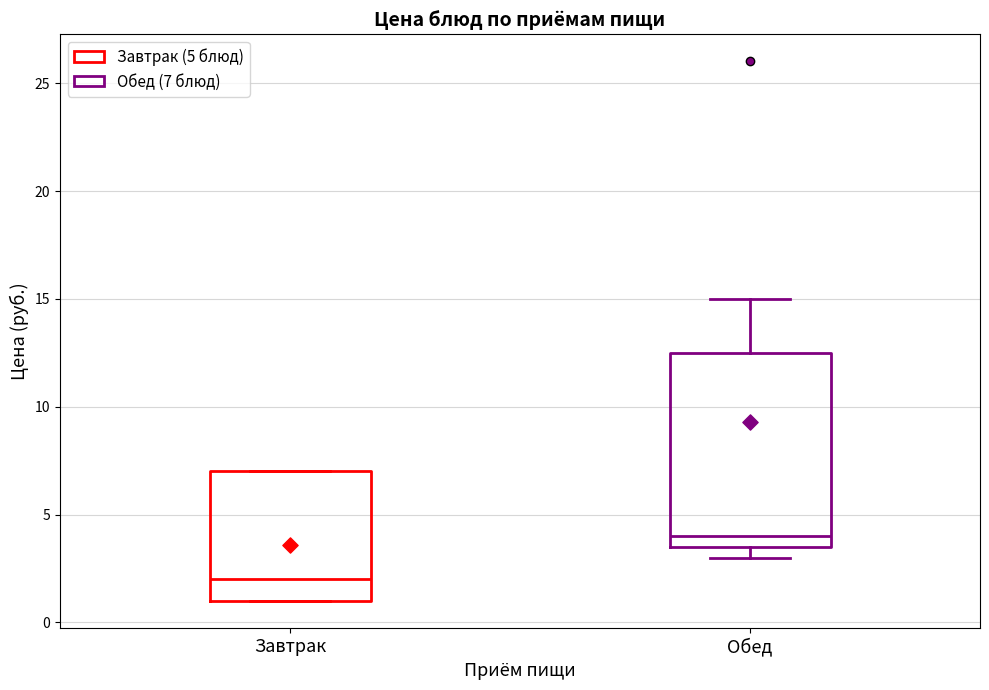

Which box is the tallest, from its lower edge to its upper edge?

Обед